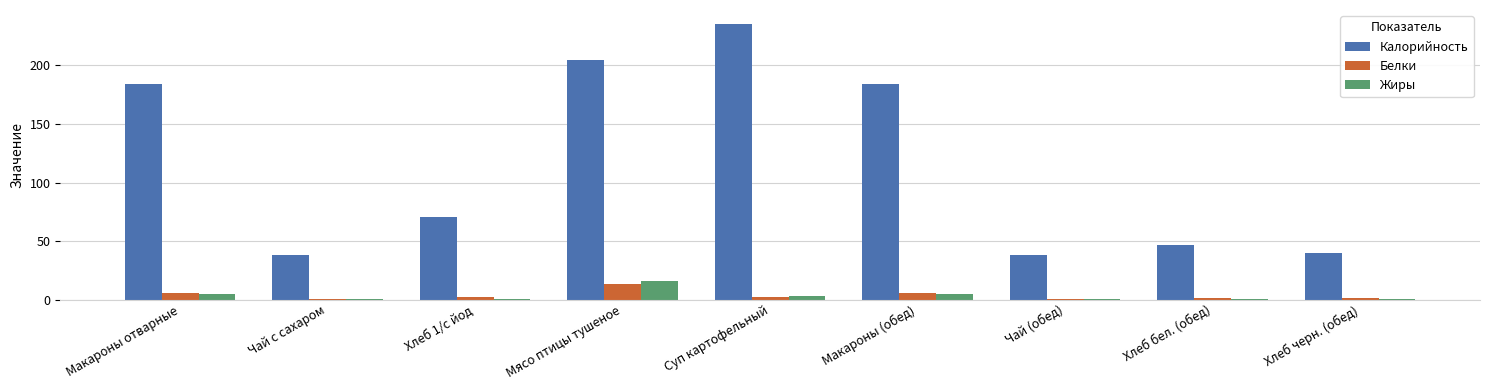

What is the sum of the Белки values at Хлеб 1/с йод and Макароны (обед)?

7.8